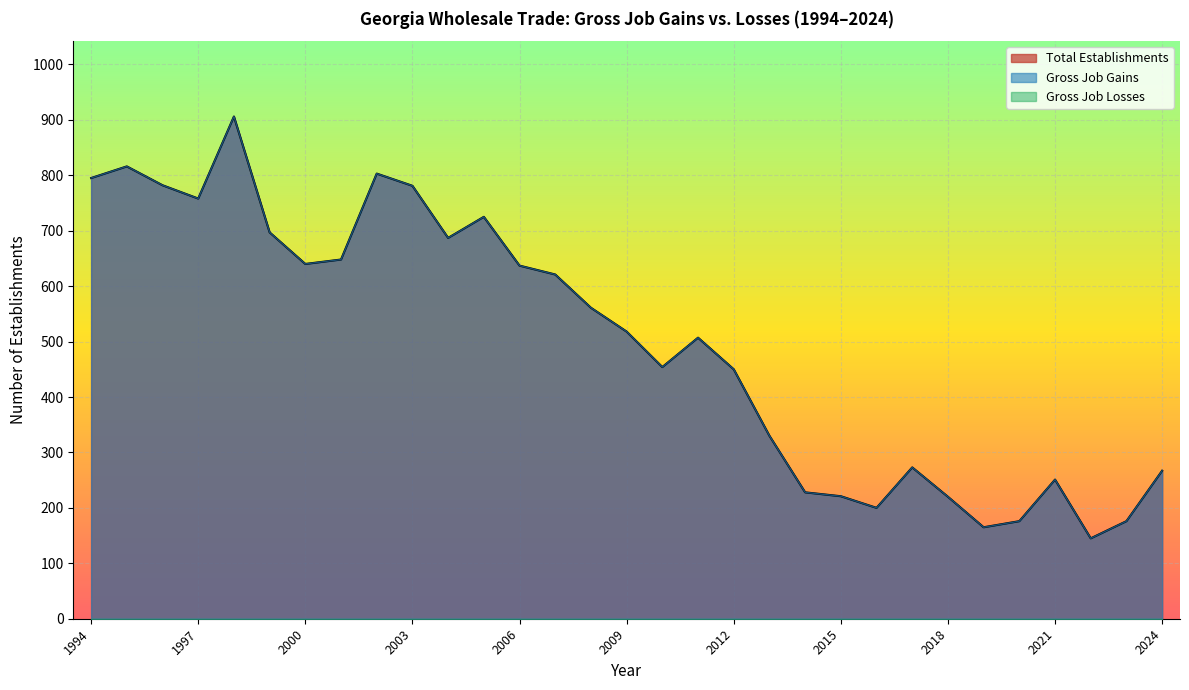

Reading left to right, list all the values displayed in this chart.

Total Establishments: 1994=795	1995=816	1996=782	1997=758	1998=906	1999=697	2000=640	2001=648	2002=803	2003=781	2004=687	2005=725	2006=637	2007=621	2008=561	2009=518	2010=454	2011=507	2012=450	2013=330	2014=228	2015=221	2016=200	2017=273	2018=220	2019=165	2020=176	2021=251	2022=145	2023=176	2024=267
Gross Job Gains: 1994=795	1995=816	1996=782	1997=758	1998=906	1999=697	2000=640	2001=648	2002=803	2003=781	2004=687	2005=725	2006=637	2007=621	2008=561	2009=518	2010=454	2011=507	2012=450	2013=330	2014=228	2015=221	2016=200	2017=273	2018=220	2019=165	2020=176	2021=251	2022=145	2023=176	2024=267